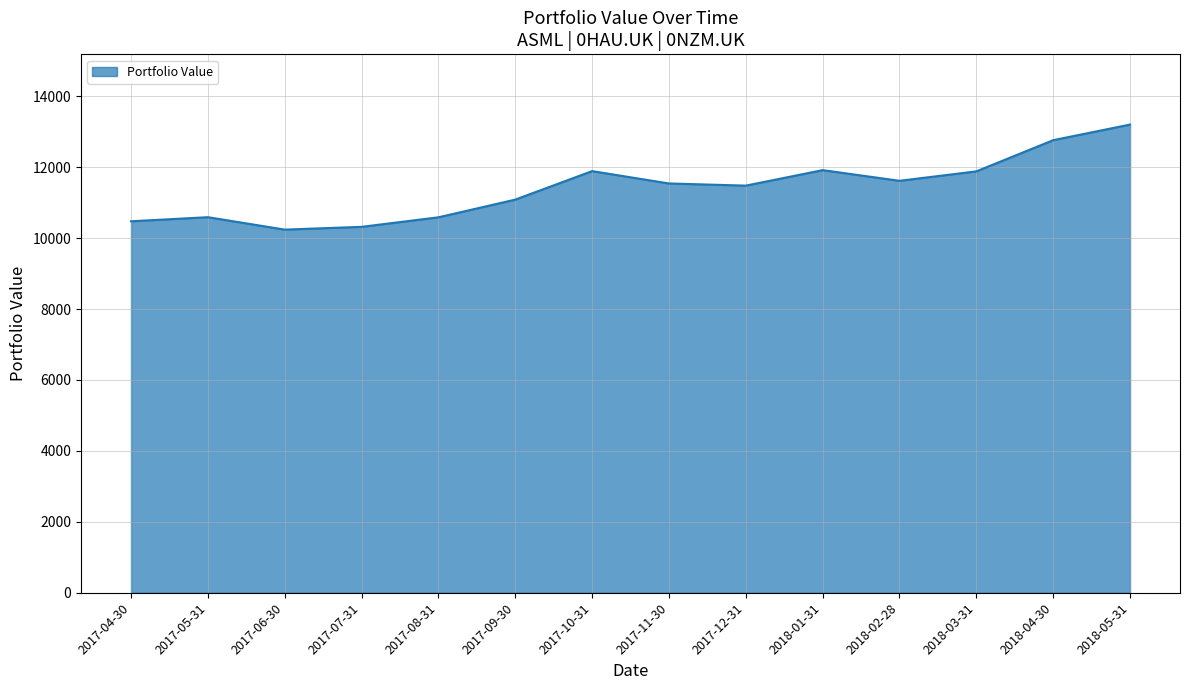

What is the difference between the values at 2017-08-31 and 2018-05-31?

2615.5